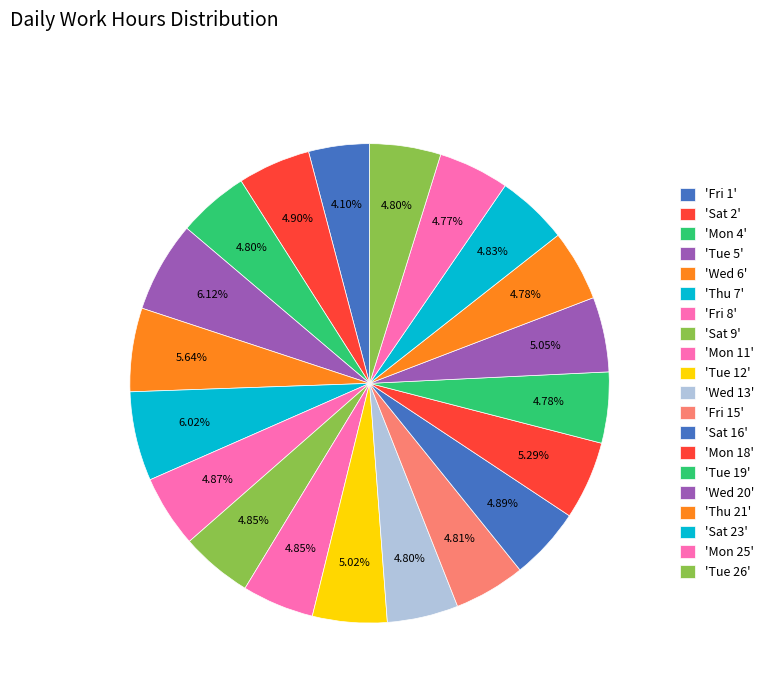

What is the largest slice in the pie chart?

Tue 5